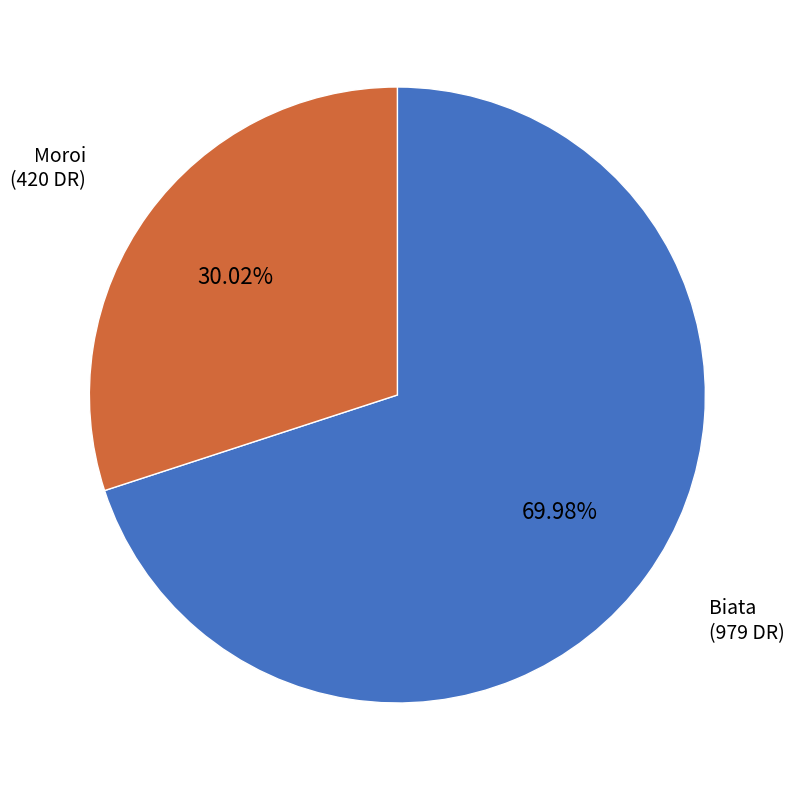

To the nearest percent, what is the difference between the largest and smallest slice percentages?

40%